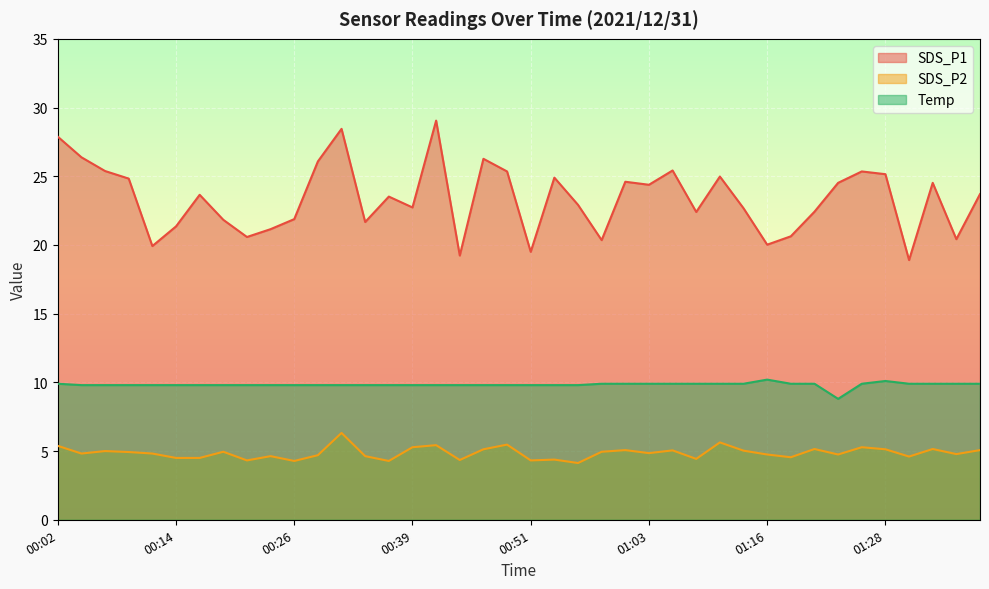

True or false: Temp and SDS_P1 cross at least once.

False